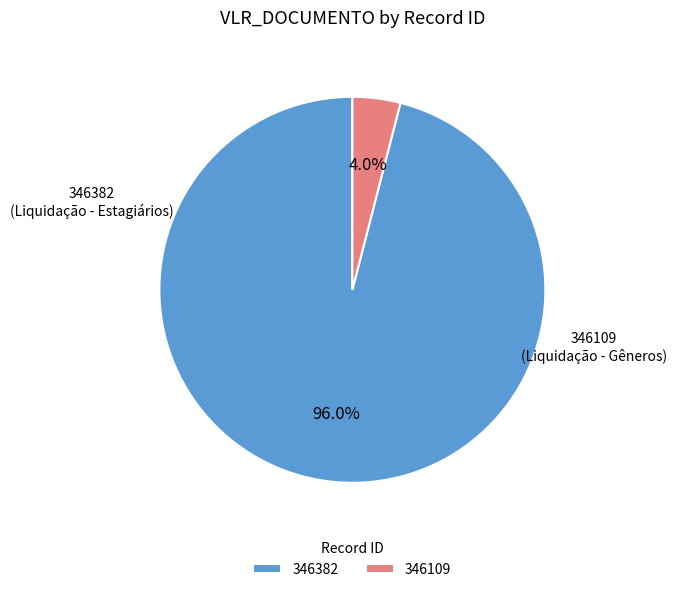

How many slices are in this pie chart?

2